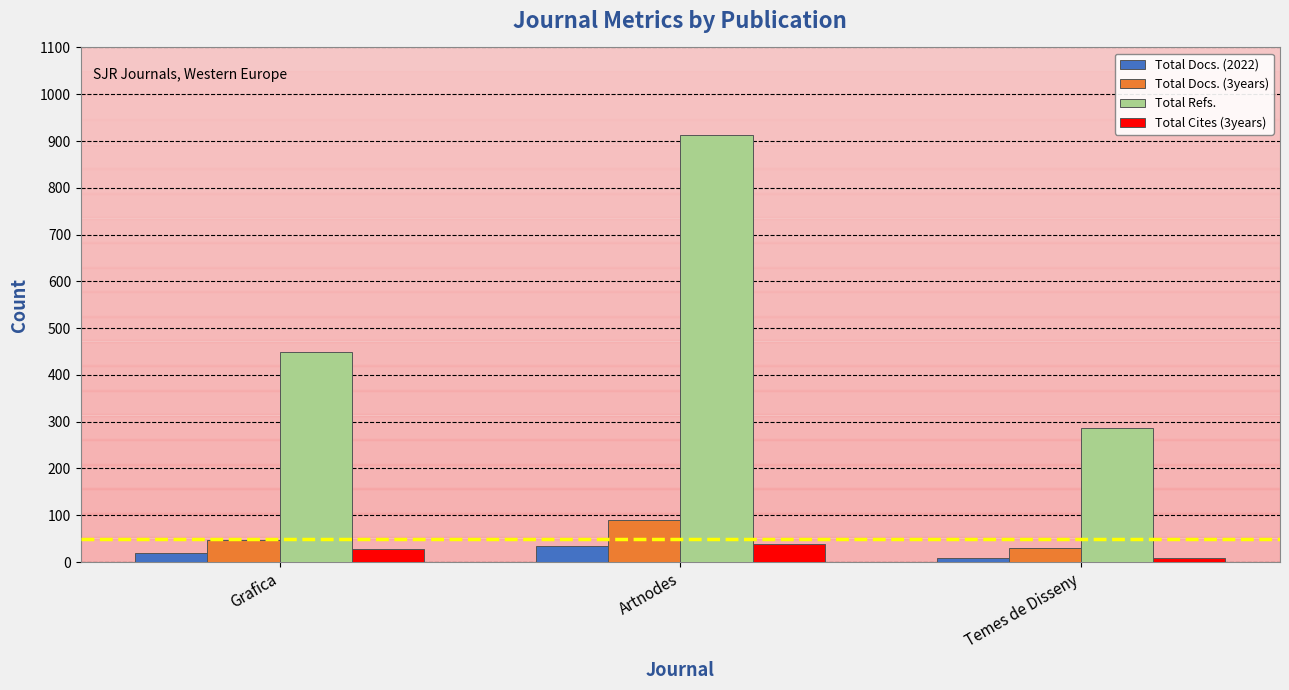

Reading right to left, extract all data points from this chart.

Total Docs. (2022): 8	34	19
Total Docs. (3years): 30	90	46
Total Refs.: 287	912	450
Total Cites (3years): 9	39	27